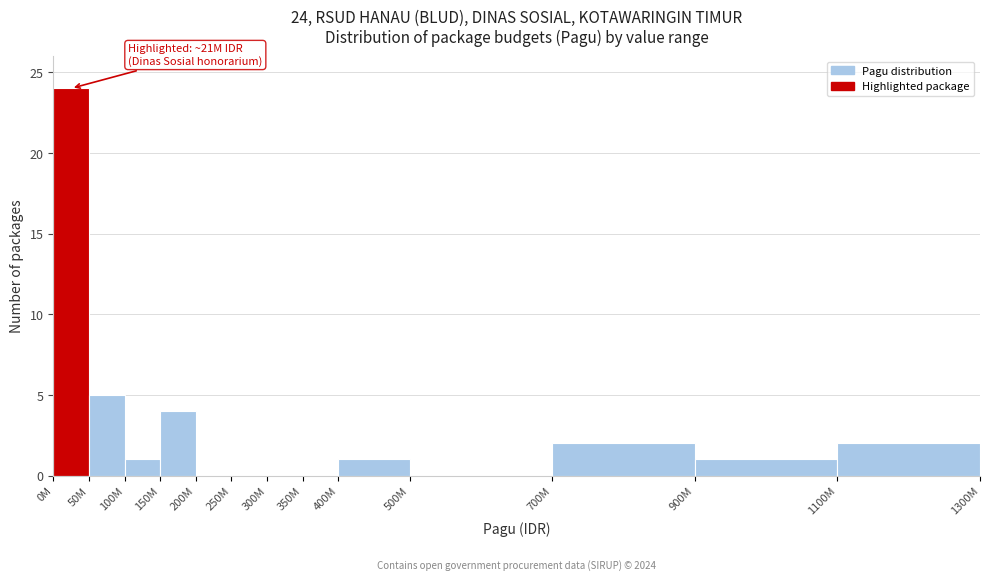

Reading left to right, extract all data points from this chart.

0M=24	50M=5	100M=1	150M=4	200M=0	250M=0	300M=0	350M=0	400M=1	500M=0	700M=2	900M=1	1100M=2